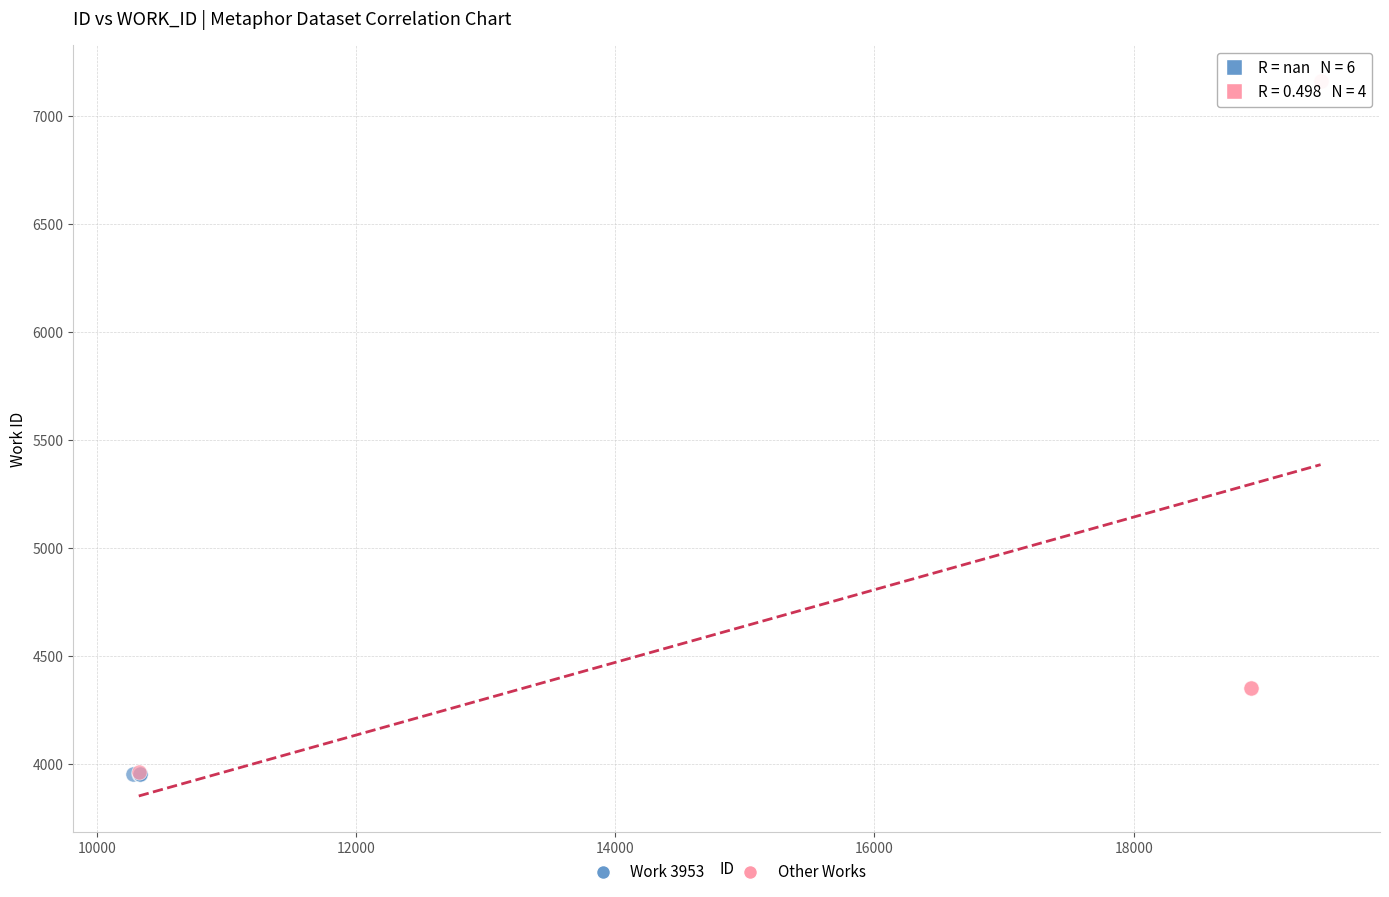

Which series contains the highest Y value?

Other Works